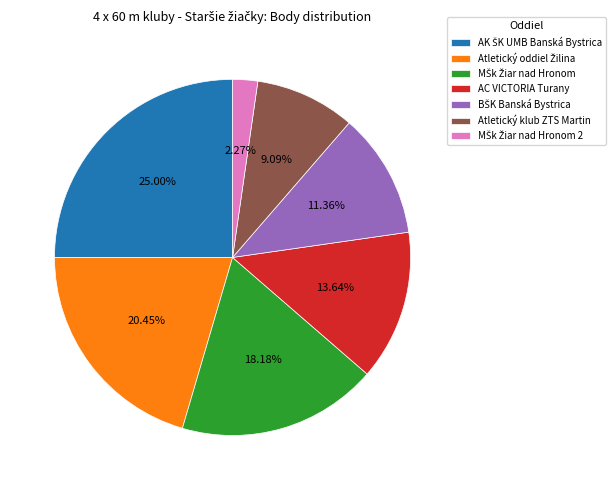

How many slices are in this pie chart?

7